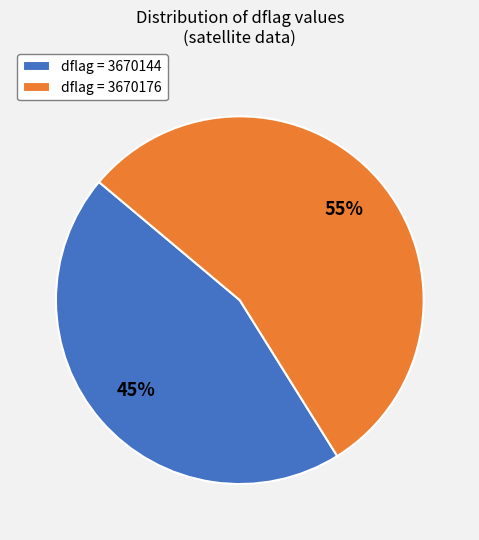

How many slices are in this pie chart?

2